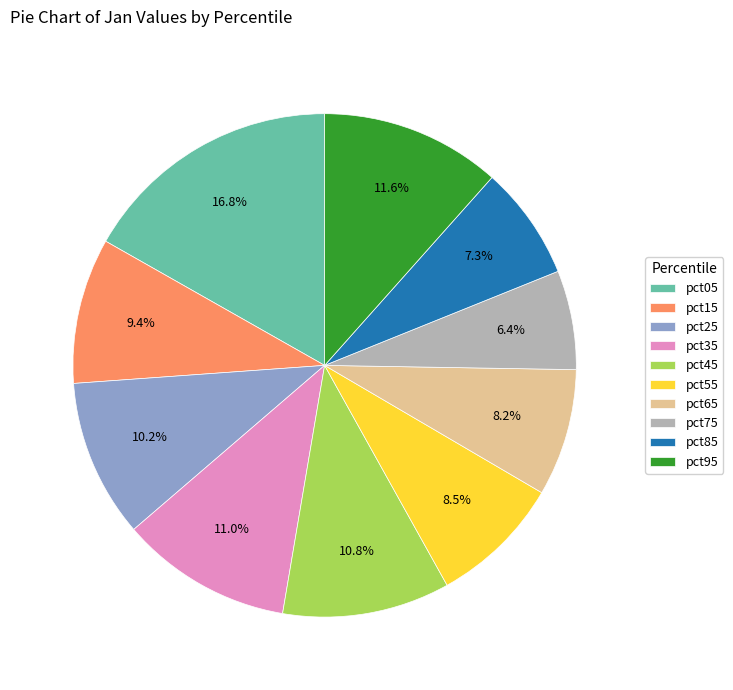

What percentage is the pct15 slice, to the nearest percent?

9%